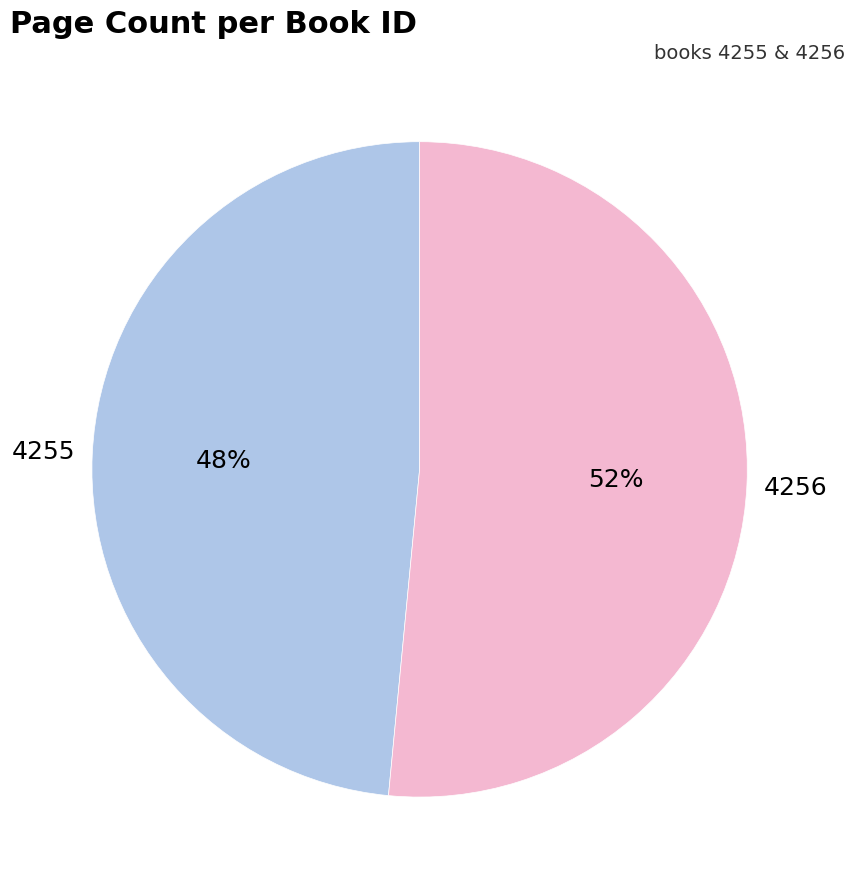

Rank the categories by value from highest to lowest.

4256, 4255